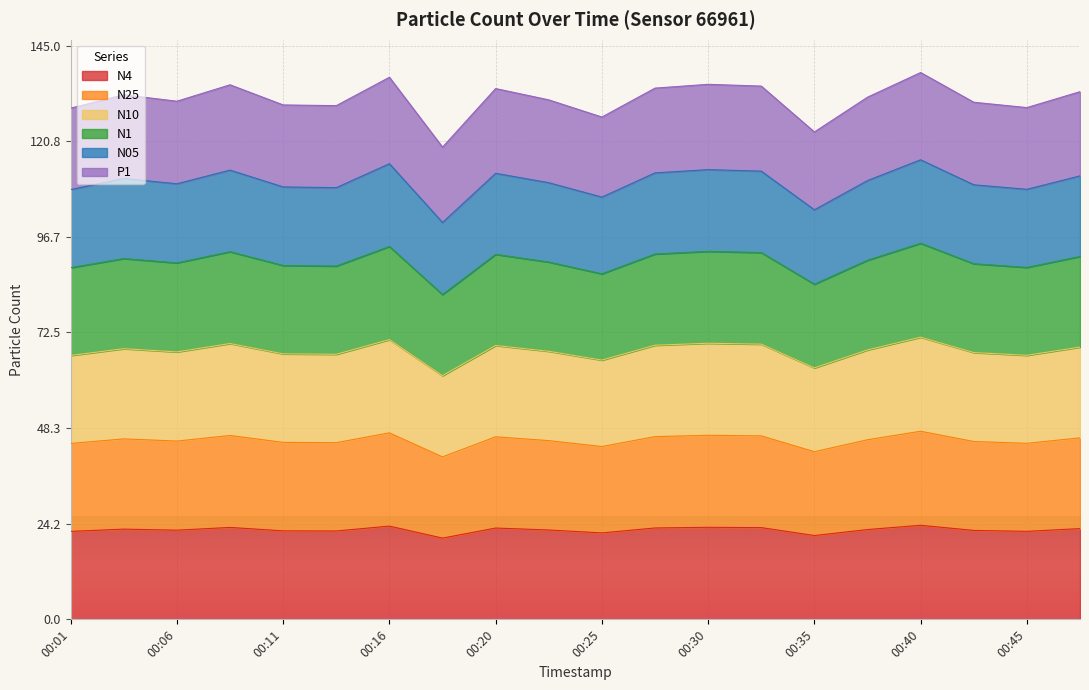

Which has a higher value, 00:11 or 00:47?

00:47